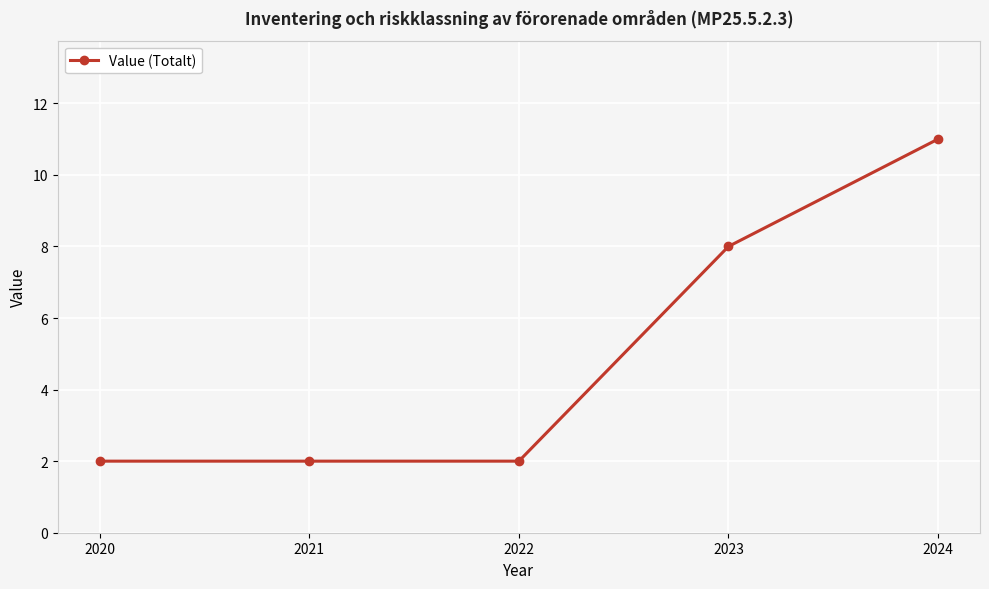

Reading right to left, list all the values displayed in this chart.

11	8	2	2	2